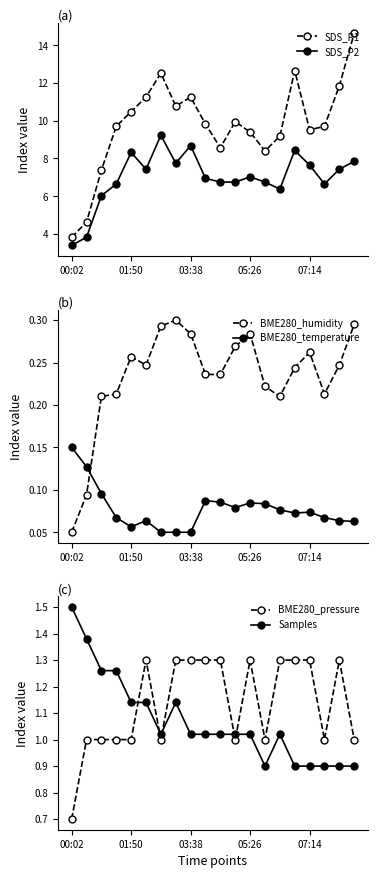

The value of SDS_P2 at 03:38 is 11.4. True or false?

False